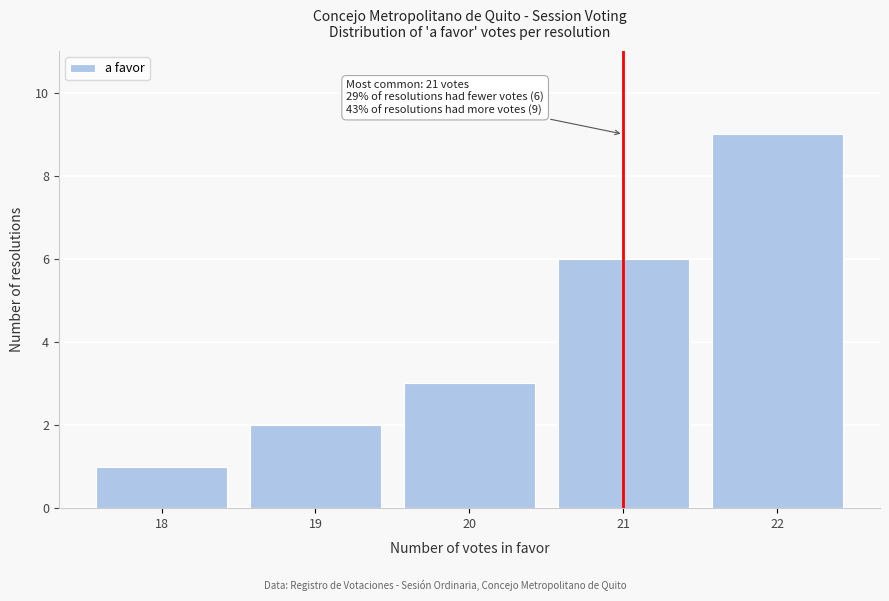

Reading left to right, what are all the values shown in this chart?

1	2	3	6	9